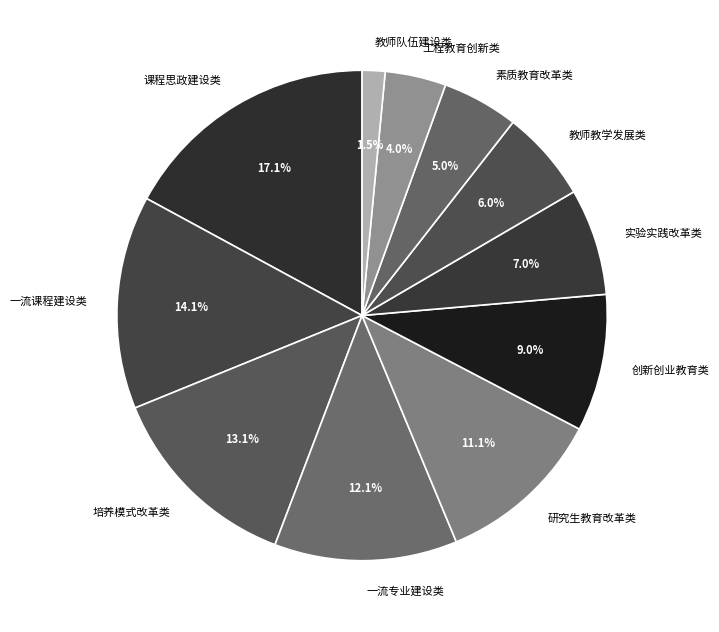

Between 教师队伍建设类 and 创新创业教育类, which is larger?

创新创业教育类